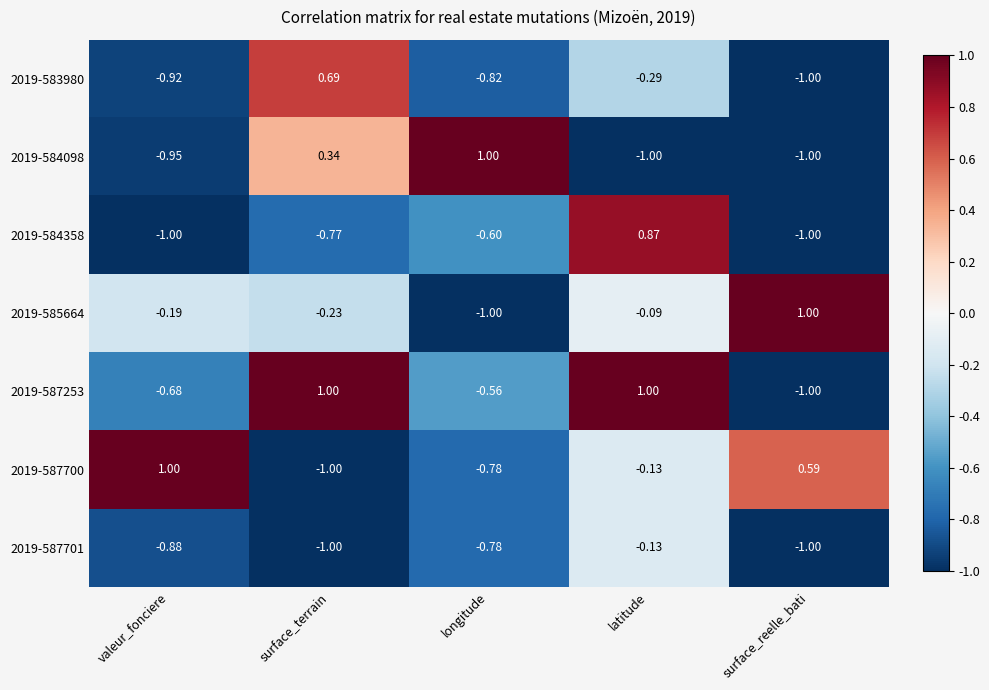

Is the value of 2019-585664 at latitude greater than the value of 2019-584358 at valeur_fonciere?

Yes